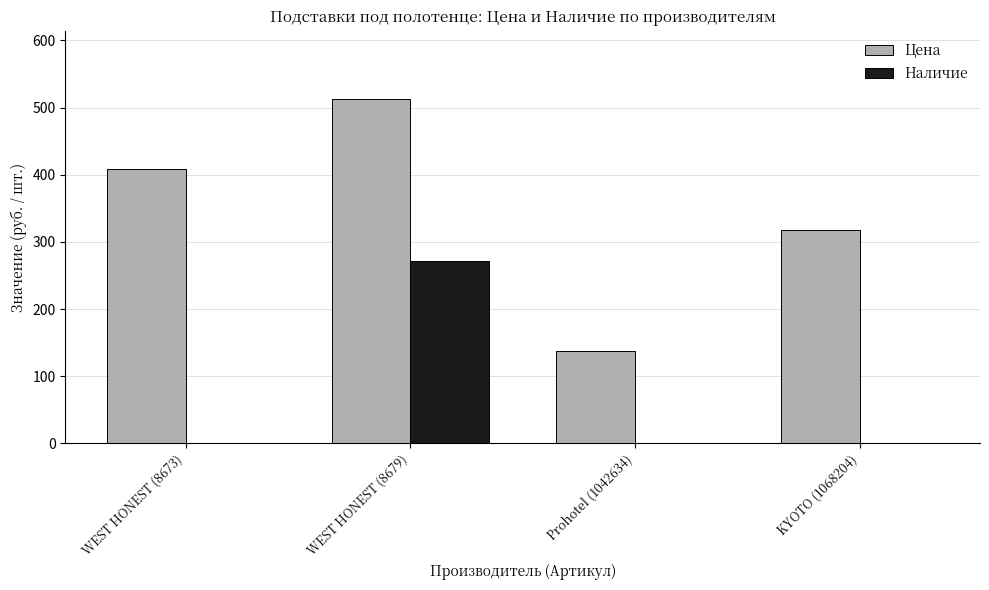

Reading right to left, list all the values displayed in this chart.

Цена: KYOTO (1068204)=318	Prohotel (1042634)=137	WEST HONEST (8679)=512	WEST HONEST (8673)=408
Наличие: KYOTO (1068204)=0	Prohotel (1042634)=0	WEST HONEST (8679)=272	WEST HONEST (8673)=0